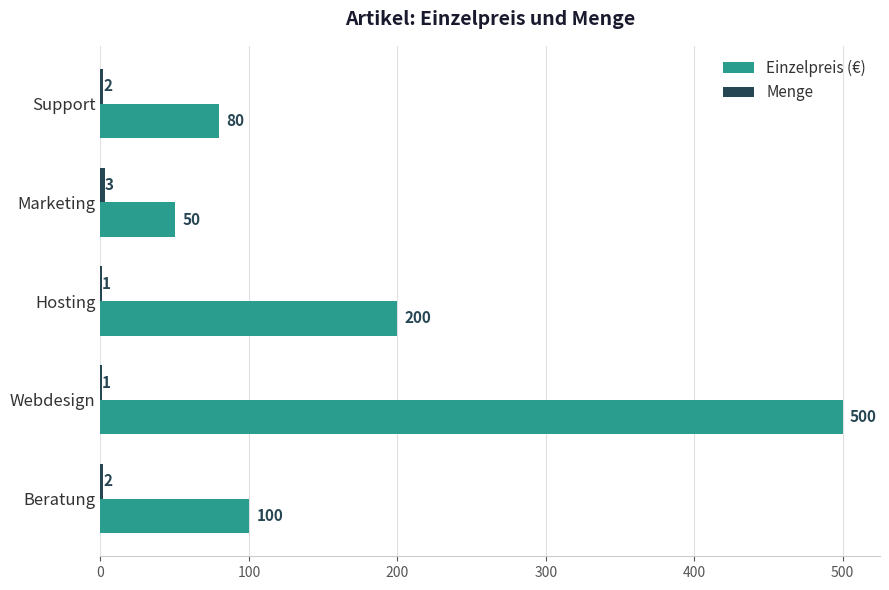

Which series changed the most between Beratung and Hosting?

Einzelpreis (€)